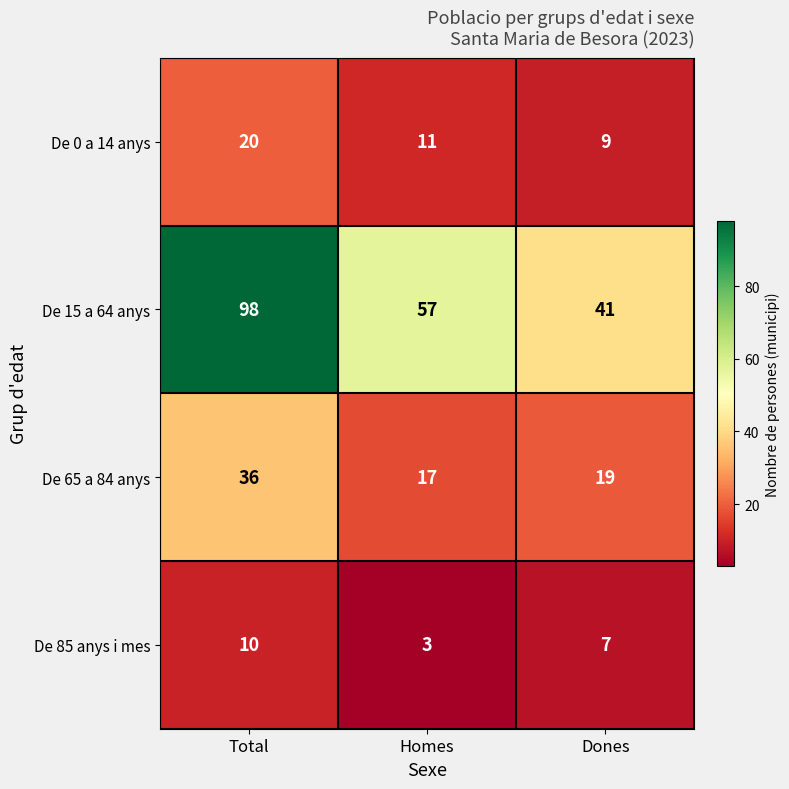

Rank the categories by De 65 a 84 anys value from highest to lowest.

Total, Dones, Homes